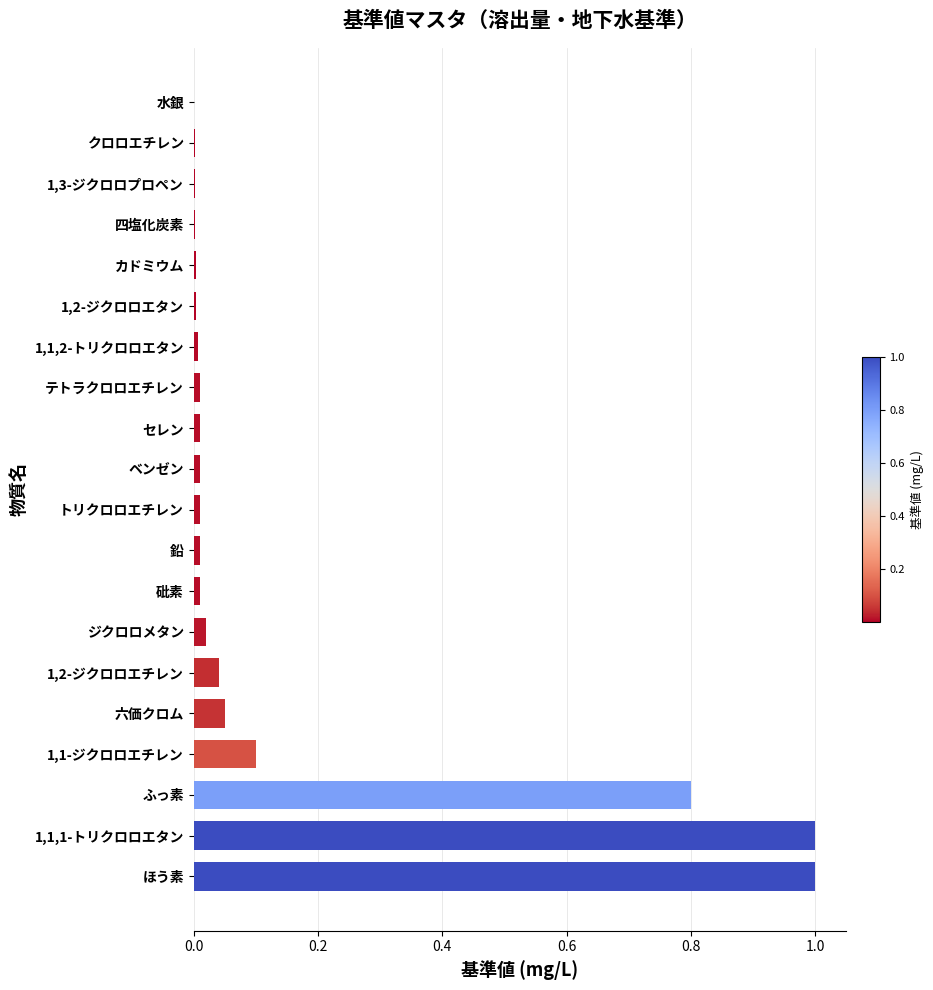

What is the sum of all values?

3.1